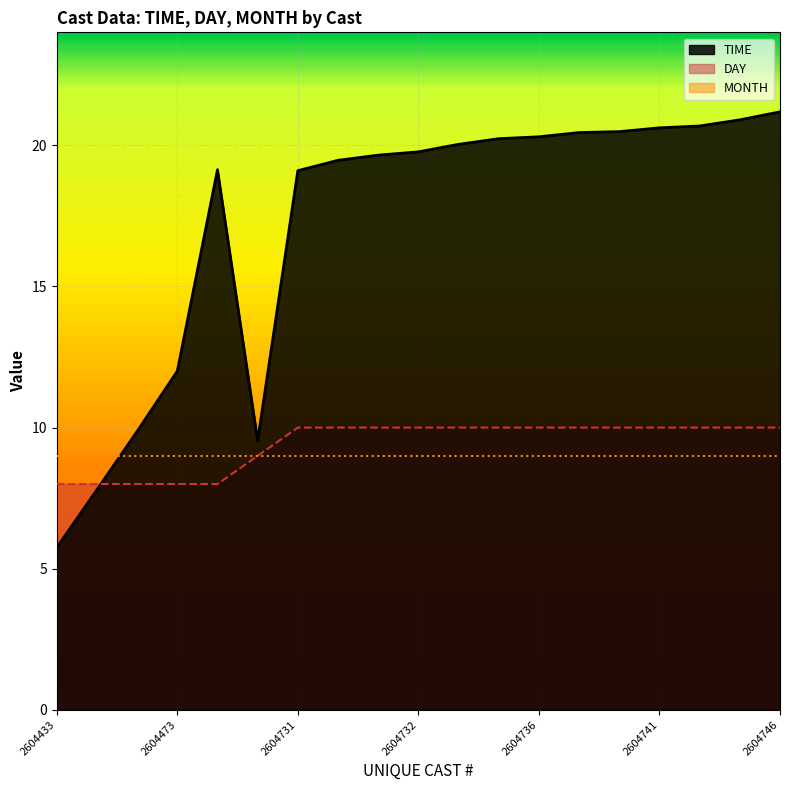

What is the total value across all series at 2604513?

27.1